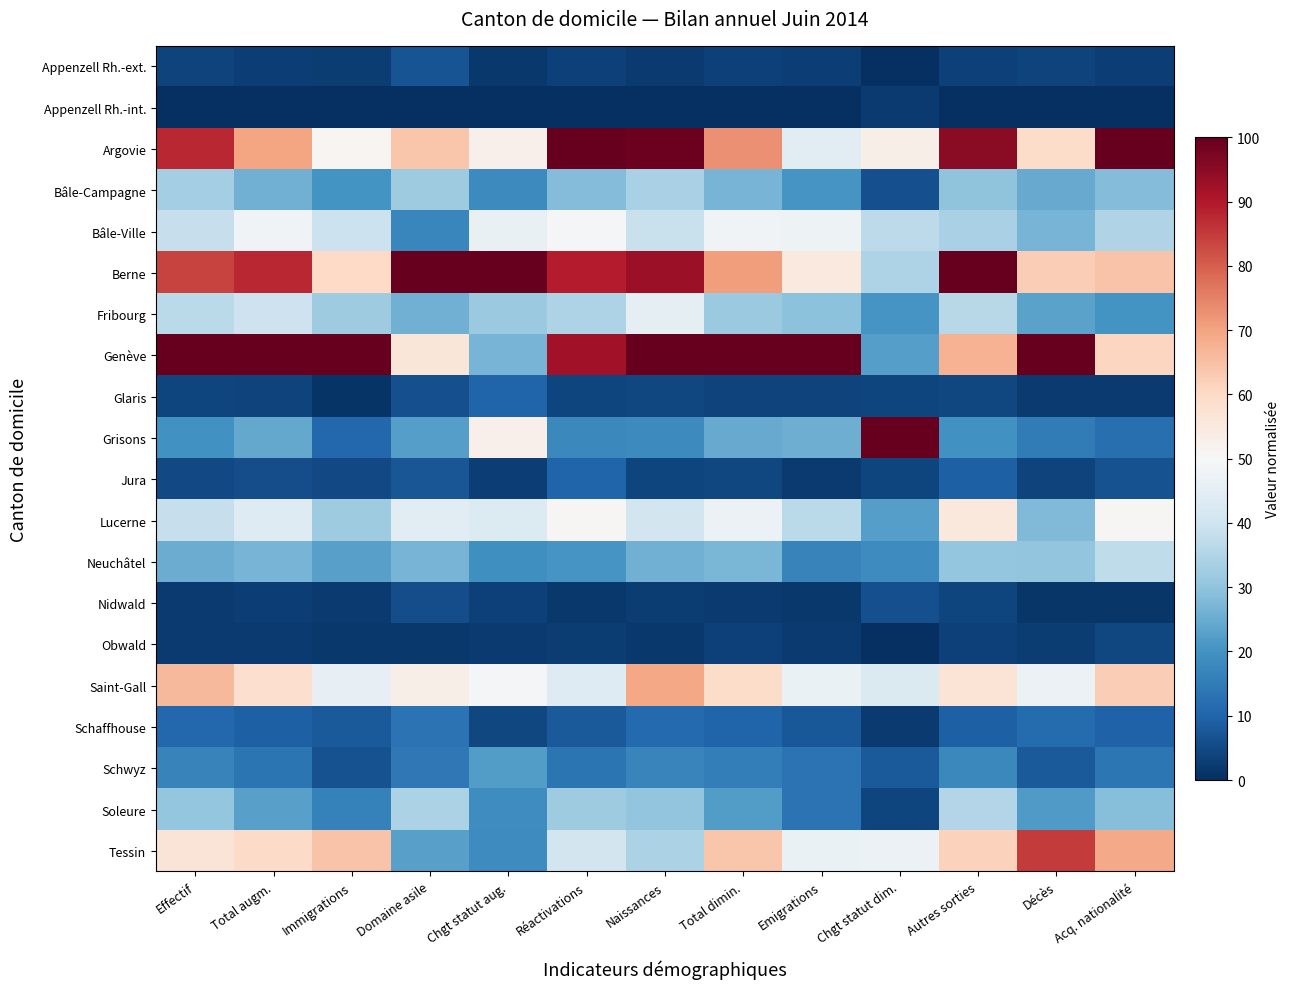

How many data points does each series have?

13